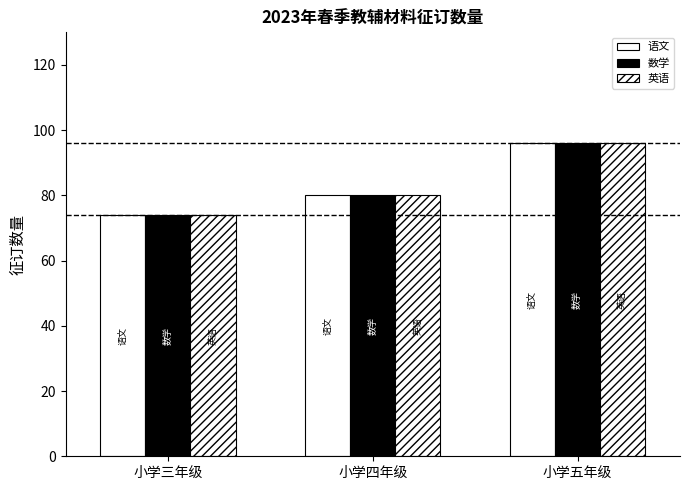

How many data points in 数学 are less than 80?

1